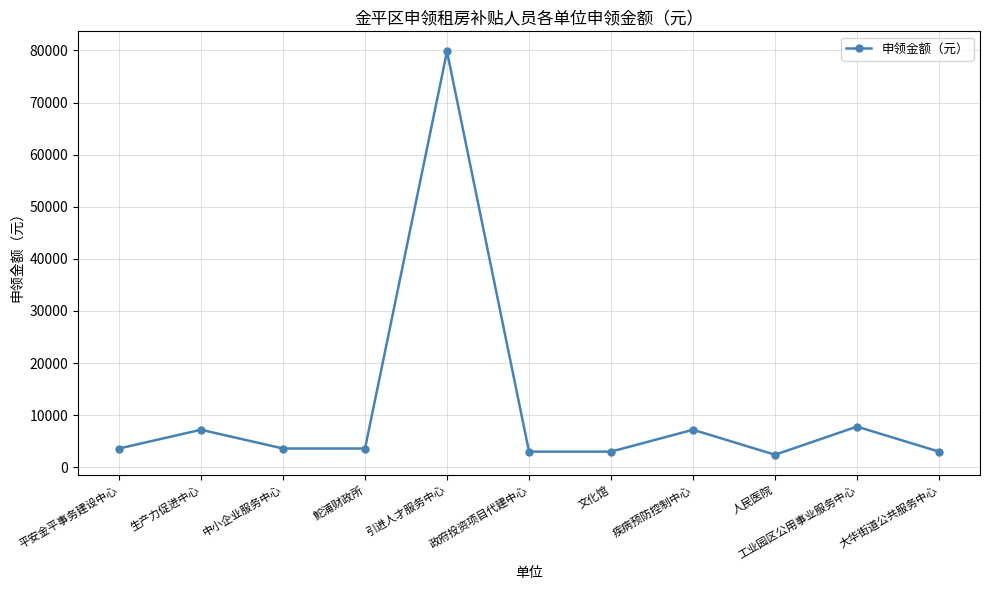

What is the difference between the maximum and minimum values?

77400